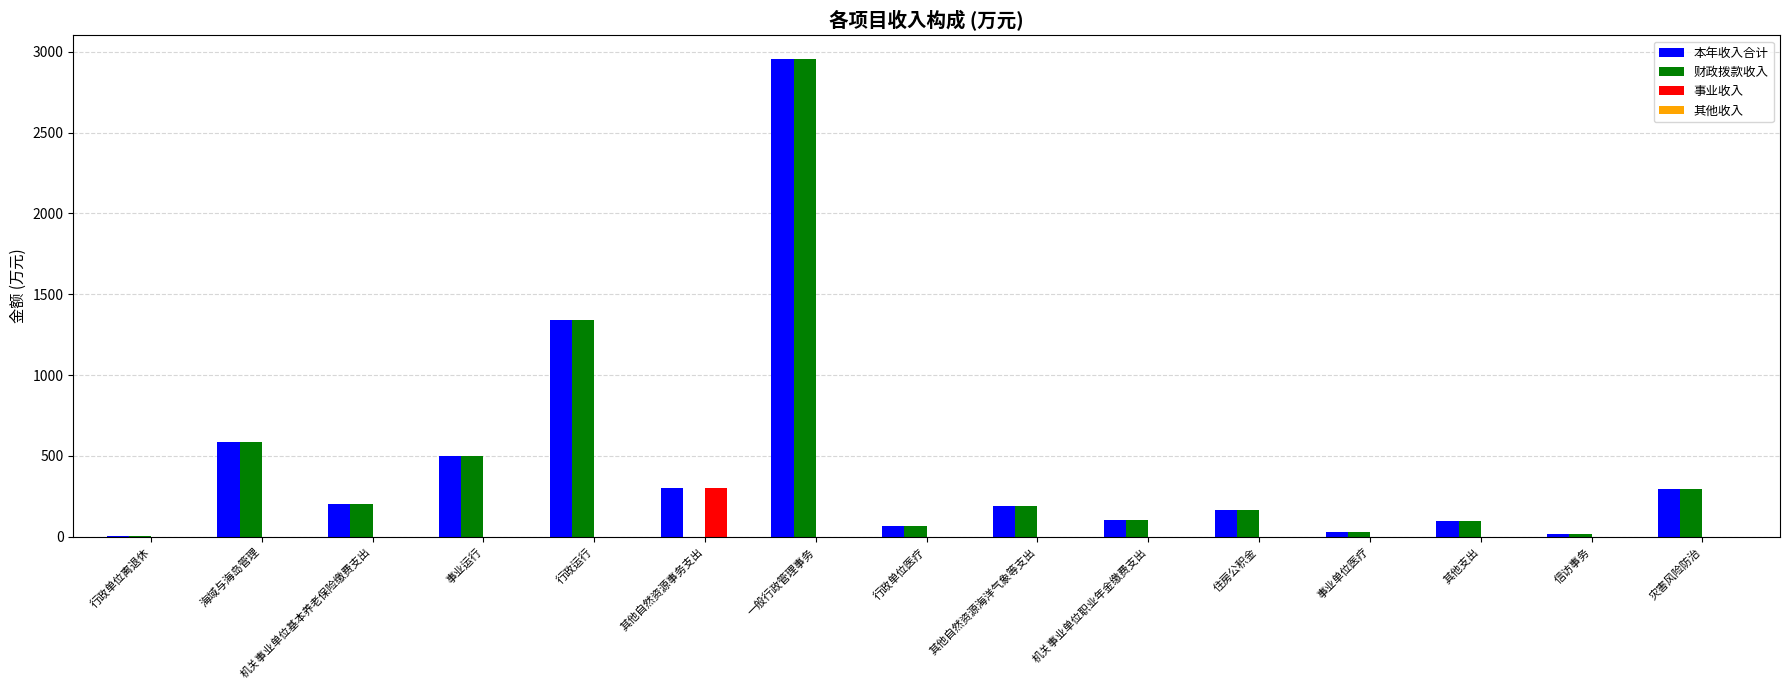

The 事业收入 series shows 0.0 at 行政运行. True or false?

True